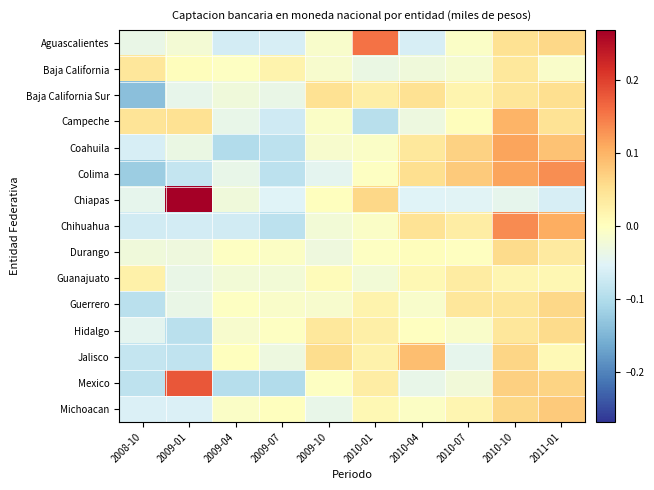

At 2010-07, list the series in order from smallest to largest.

Chiapas, Jalisco, Mexico, Baja California, Hidalgo, Aguascalientes, Durango, Campeche, Michoacan, Baja California Sur, Chihuahua, Guanajuato, Guerrero, Coahuila, Colima